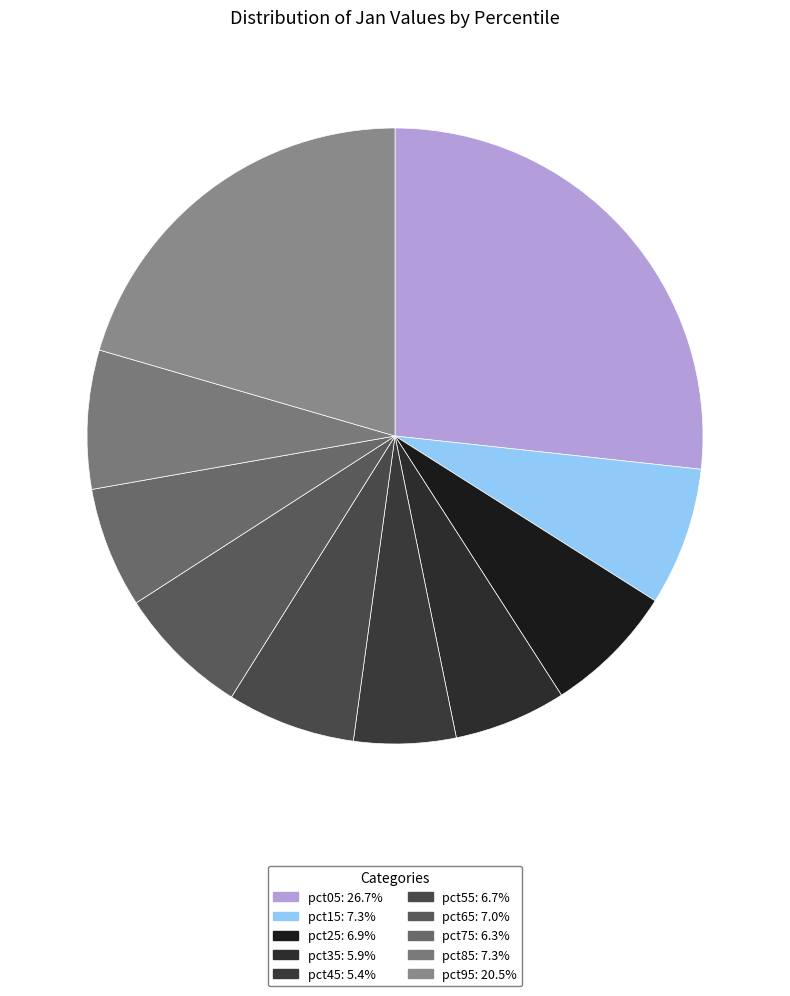

Count the number of slices in the pie.

10